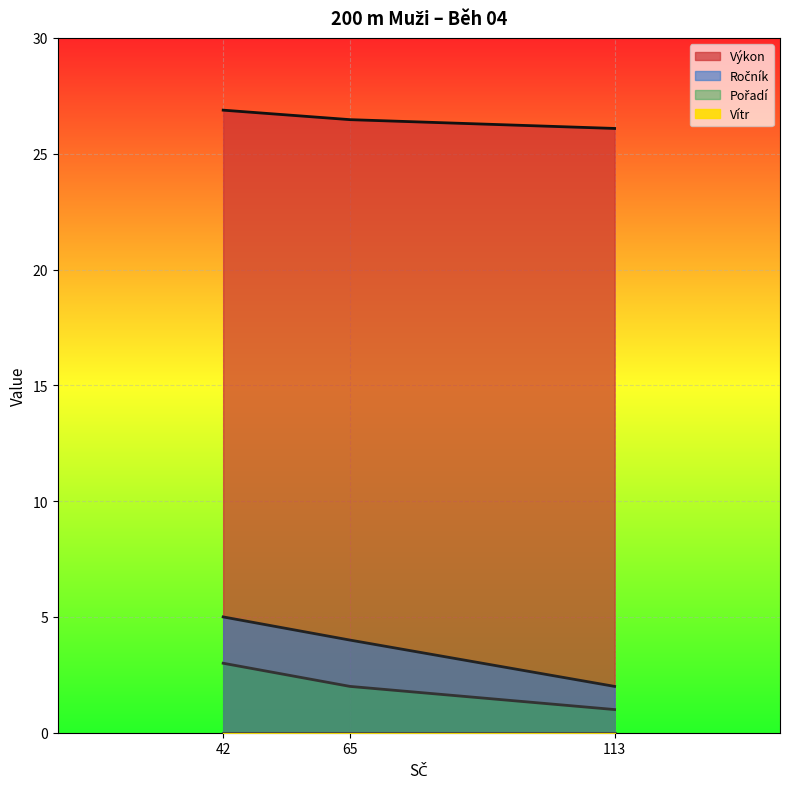

Which category has the lowest value in the Výkon series?

113